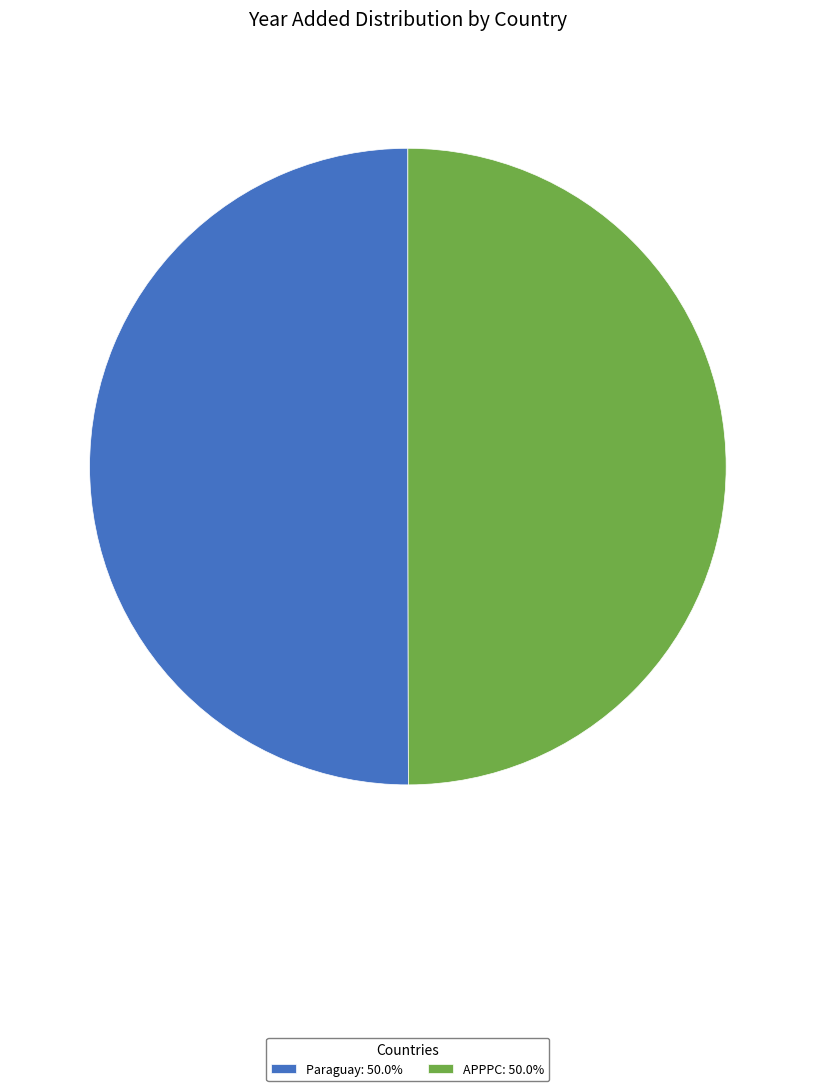

Approximately how many times larger is the value at APPPC: 50.0% compared to Paraguay: 50.0%?

1.0